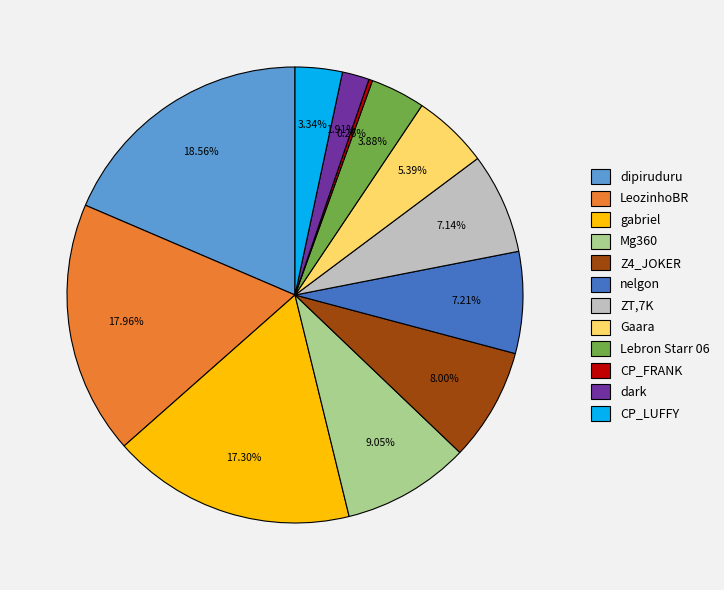

Is there any slice that represents more than half of the pie?

No